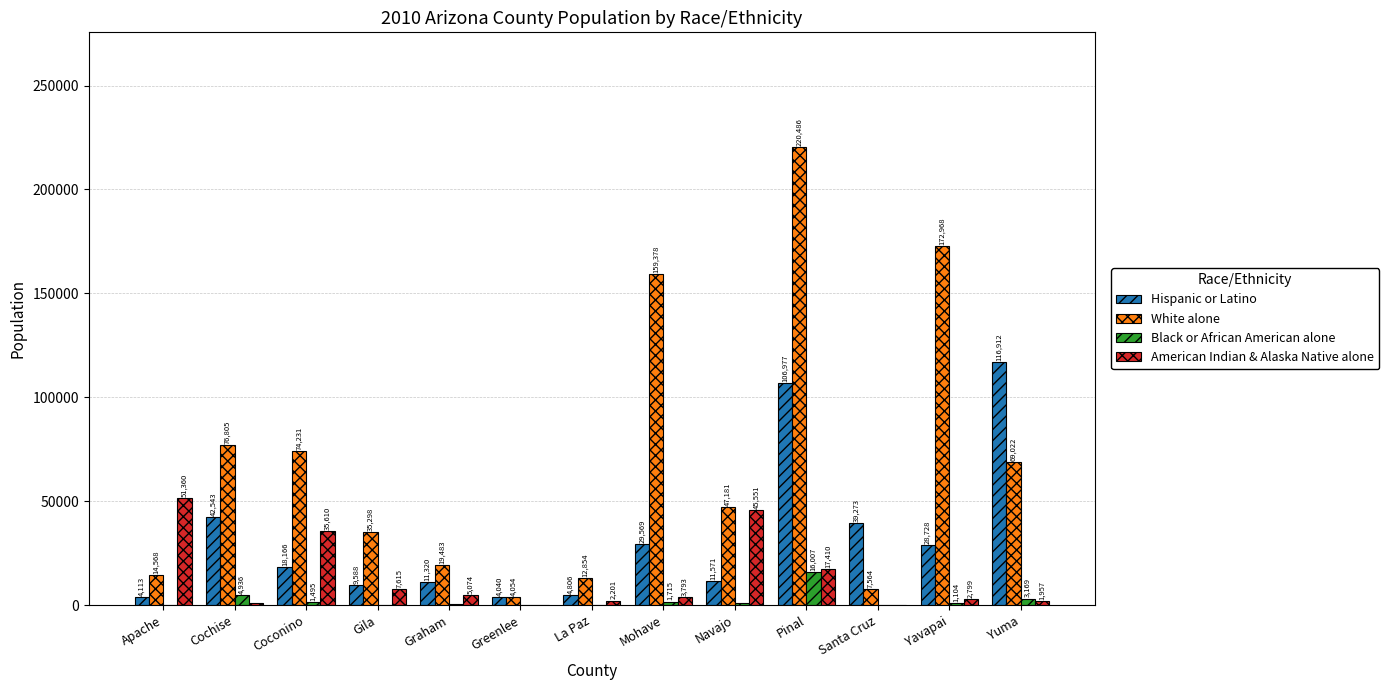

How many distinct data groups are displayed?

4